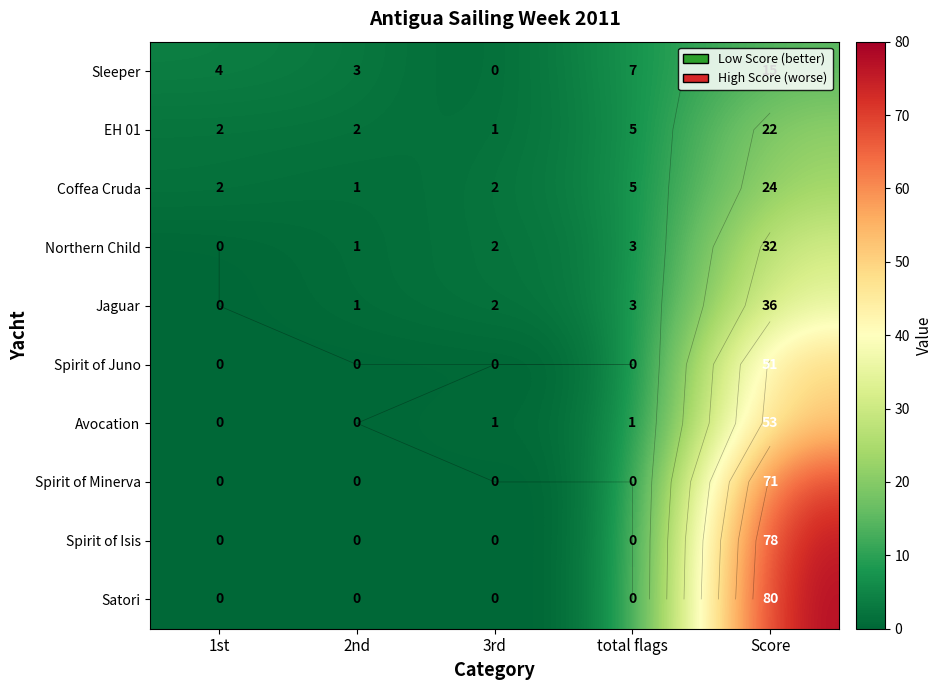

What is the average value of the Coffea Cruda series?

7